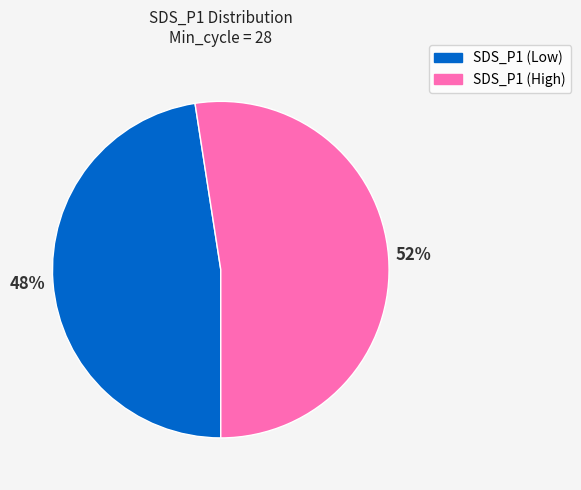

What is the smallest slice in the pie chart?

SDS_P1 (Low)